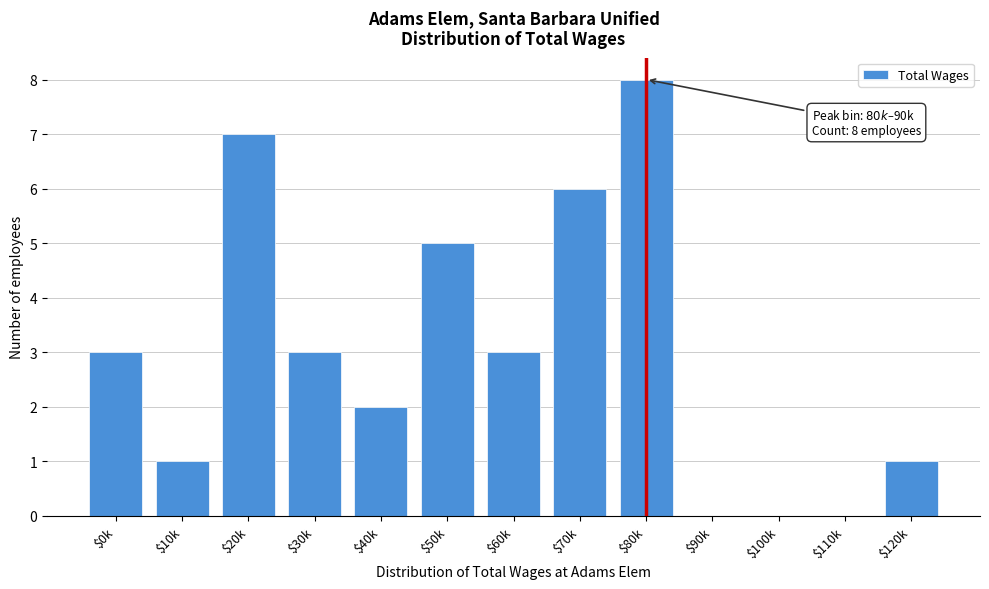

Read the value at $60k.

3